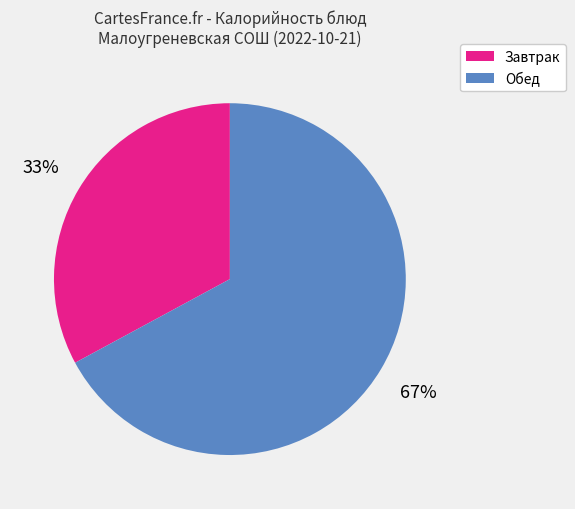

Is Завтрак the majority of the pie?

No